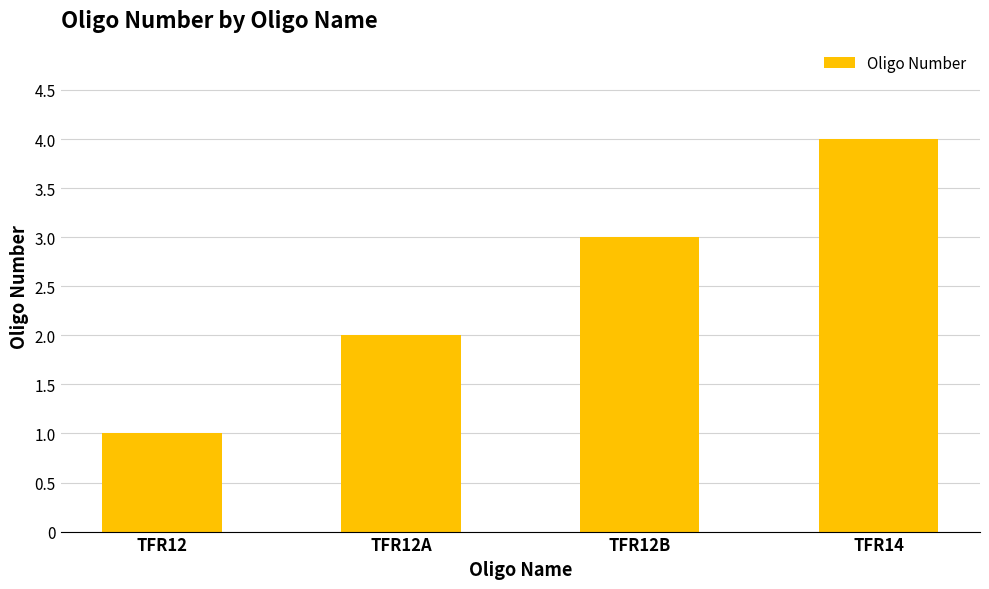

Reading left to right, extract all data points from this chart.

1	2	3	4